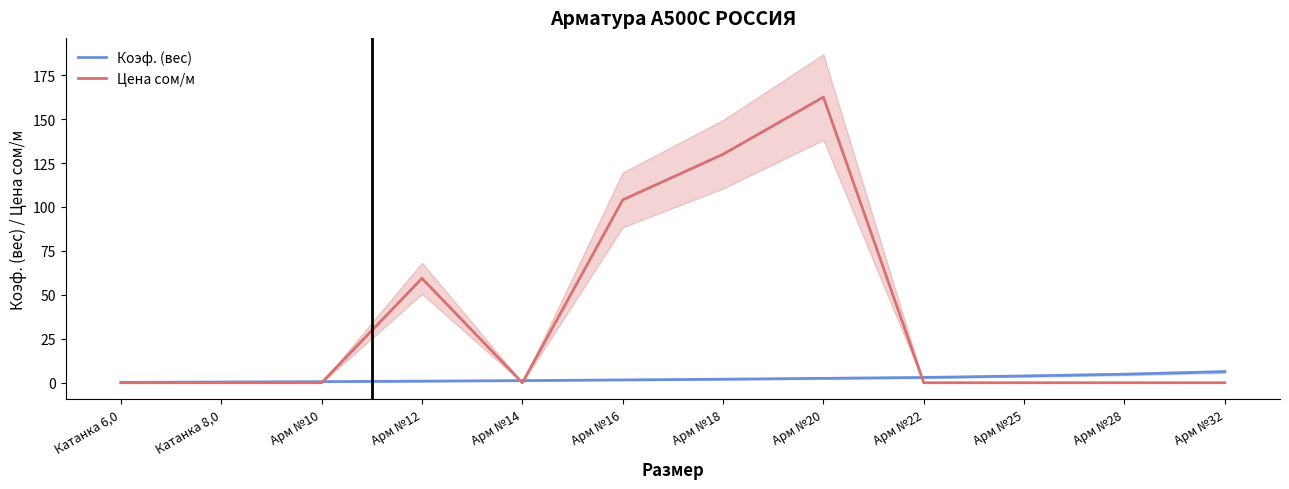

What are all the series names shown in the legend?

Коэф. (вес), Цена сом/м